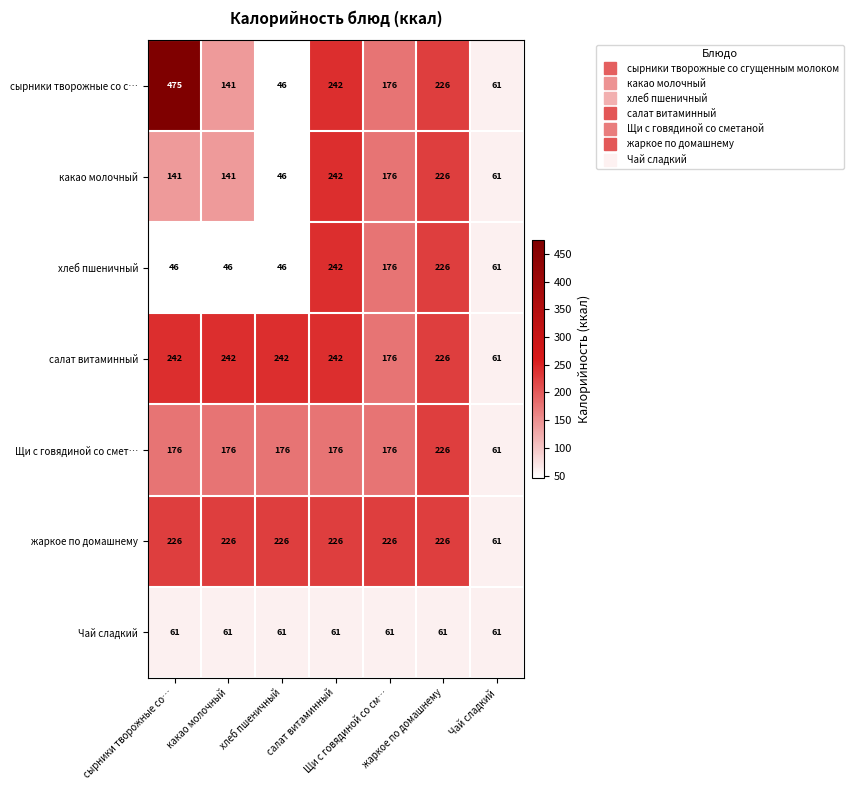

What is the total value across all series at сырники творожные со…?

1367